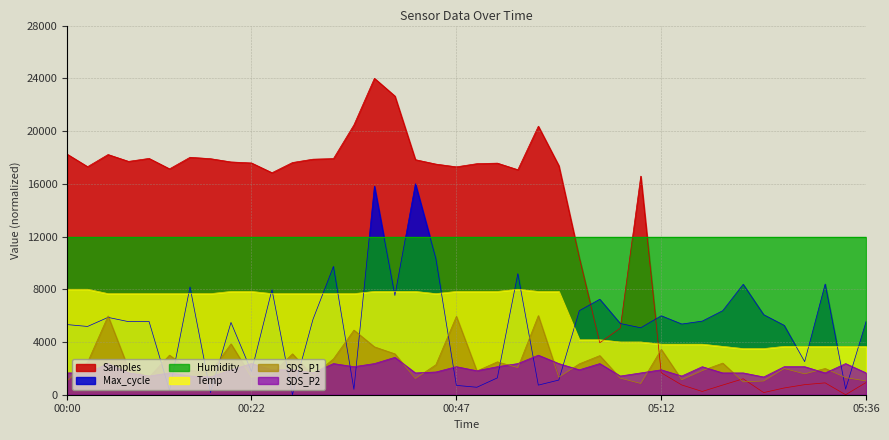

True or false: Samples has more than 2 points higher than both neighbors.

True